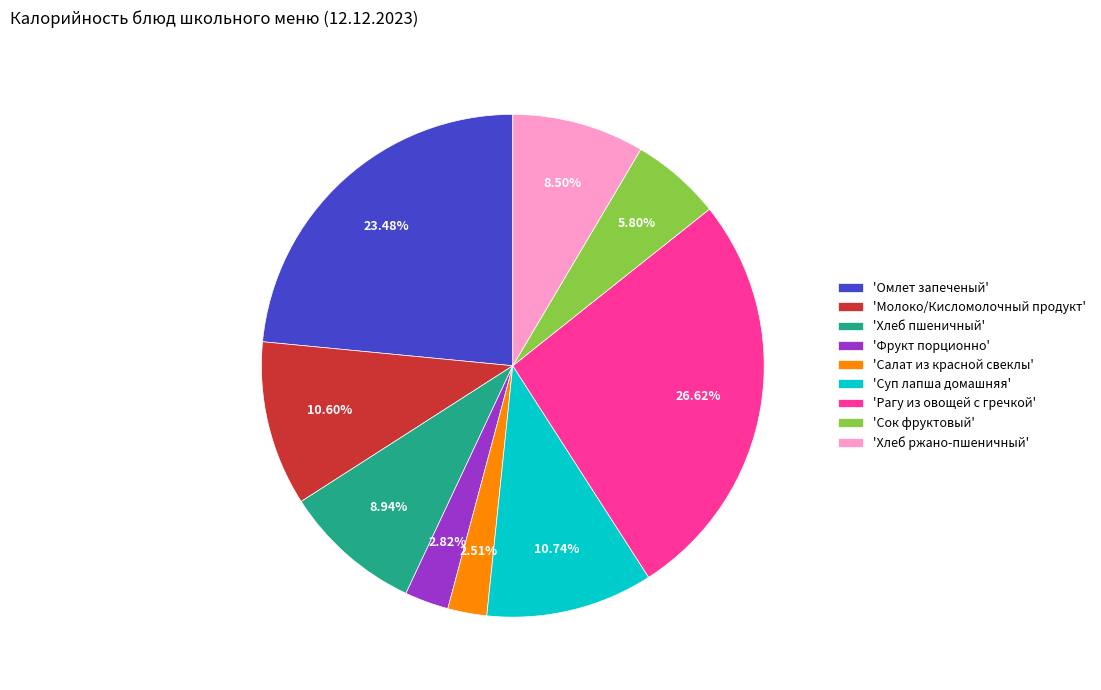

Combined, do 'Фрукт порционно' and 'Суп лапша домашняя' account for over 50%?

No